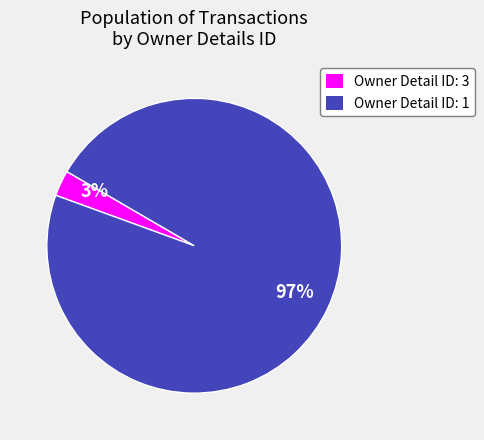

Is there any slice that represents more than half of the pie?

Yes